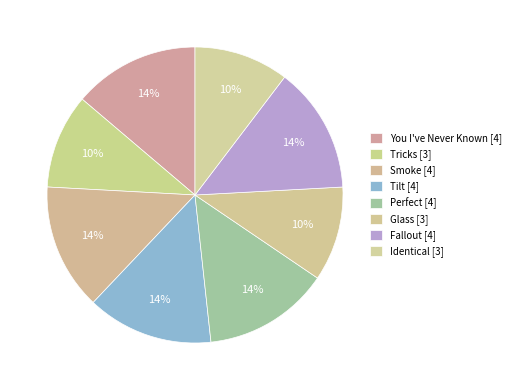

To the nearest percent, what is the difference between the largest and smallest slice percentages?

3%